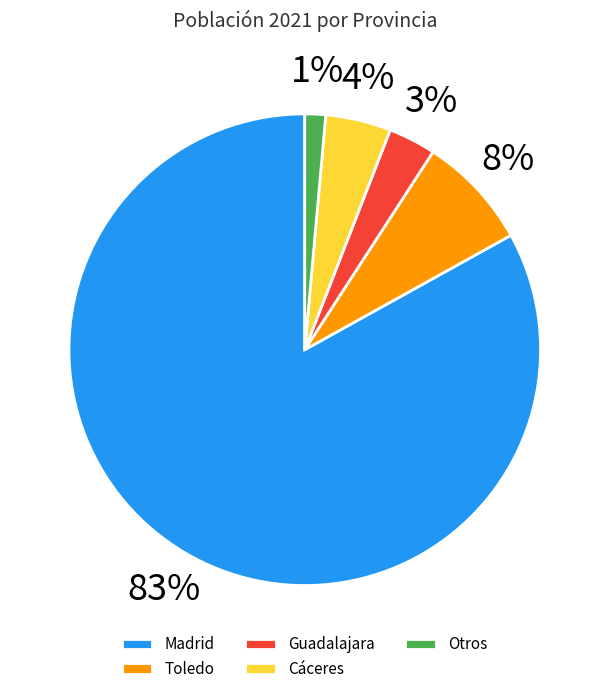

Do Toledo and Cáceres together represent more than half of the pie?

No